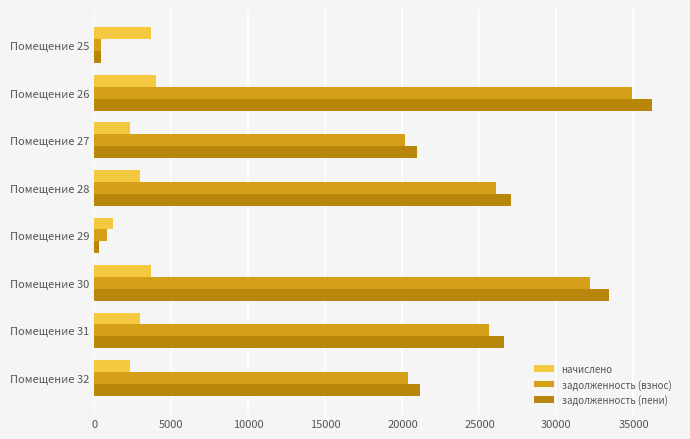

What are all the series names shown in the legend?

начислено, задолженность (взнос), задолженность (пени)